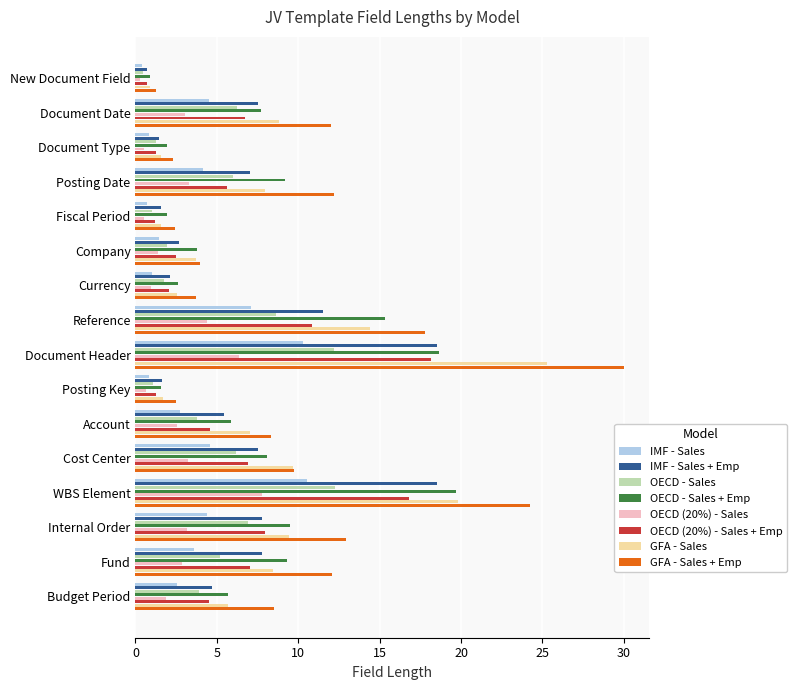

What is the minimum value shown in the chart?

0.3